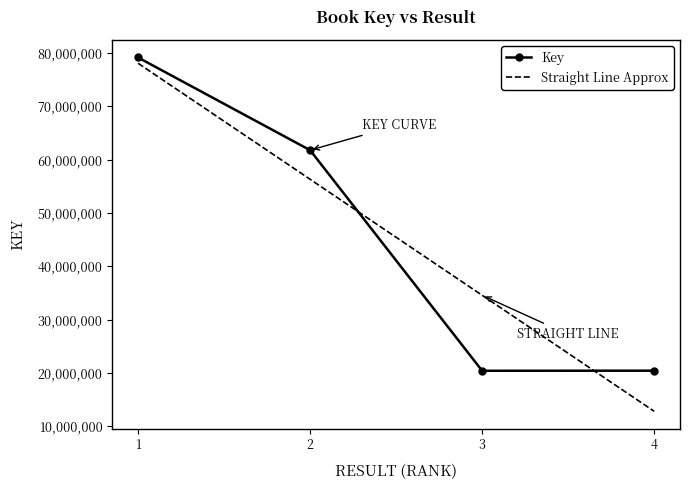

What is the minimum value shown in the chart?

12781808.9